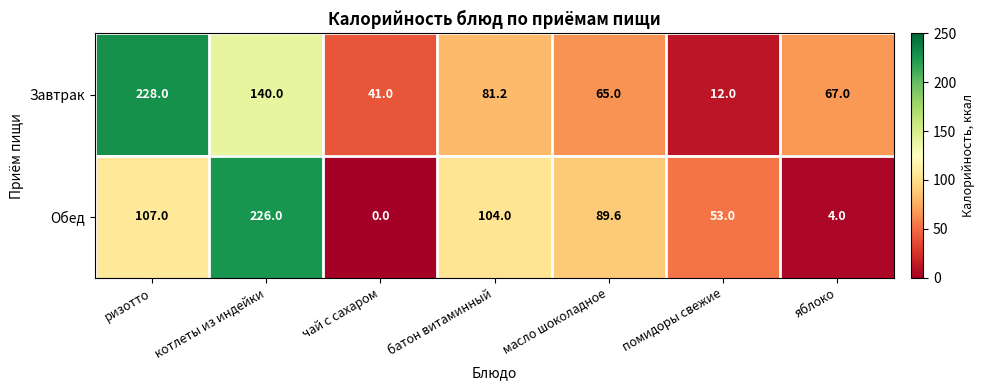

Count the number of data series in this chart.

2